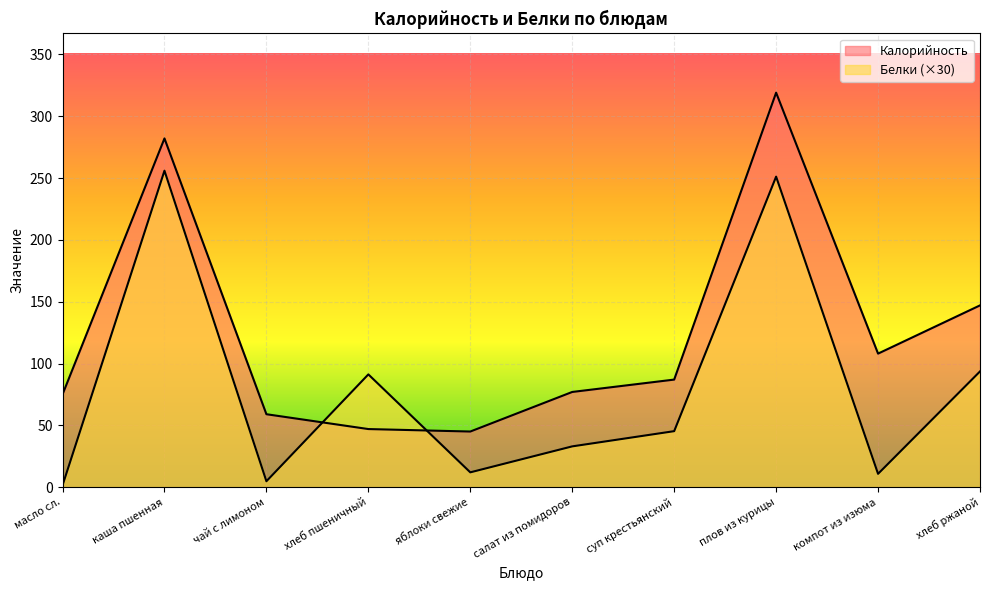

At which label does Белки reach its peak?

каша пшенная